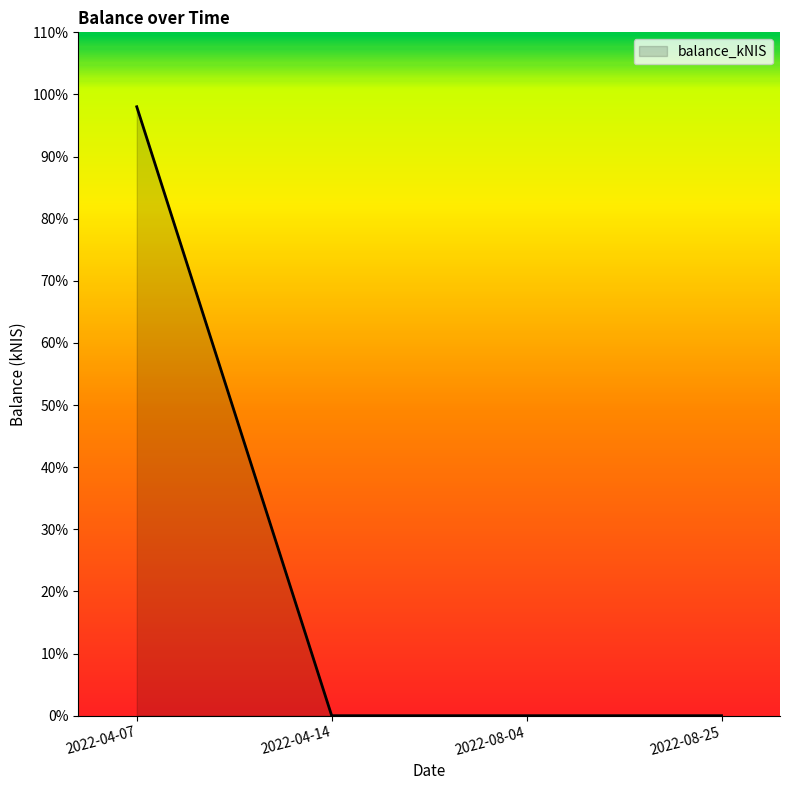

True or false: the data shows -33.2 at 2022-08-04.

False